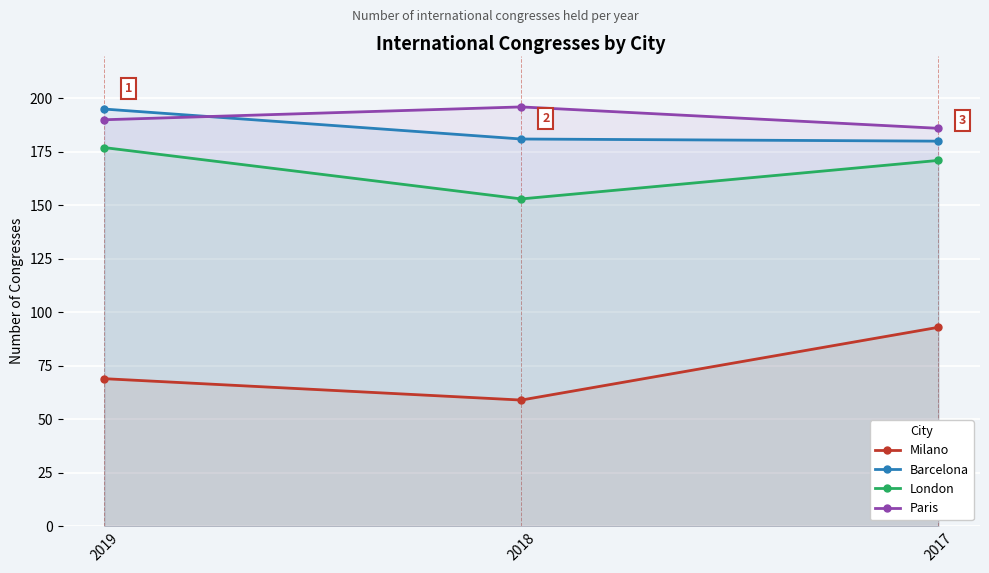

What is the spread (max minus min) of values at 2018?

137